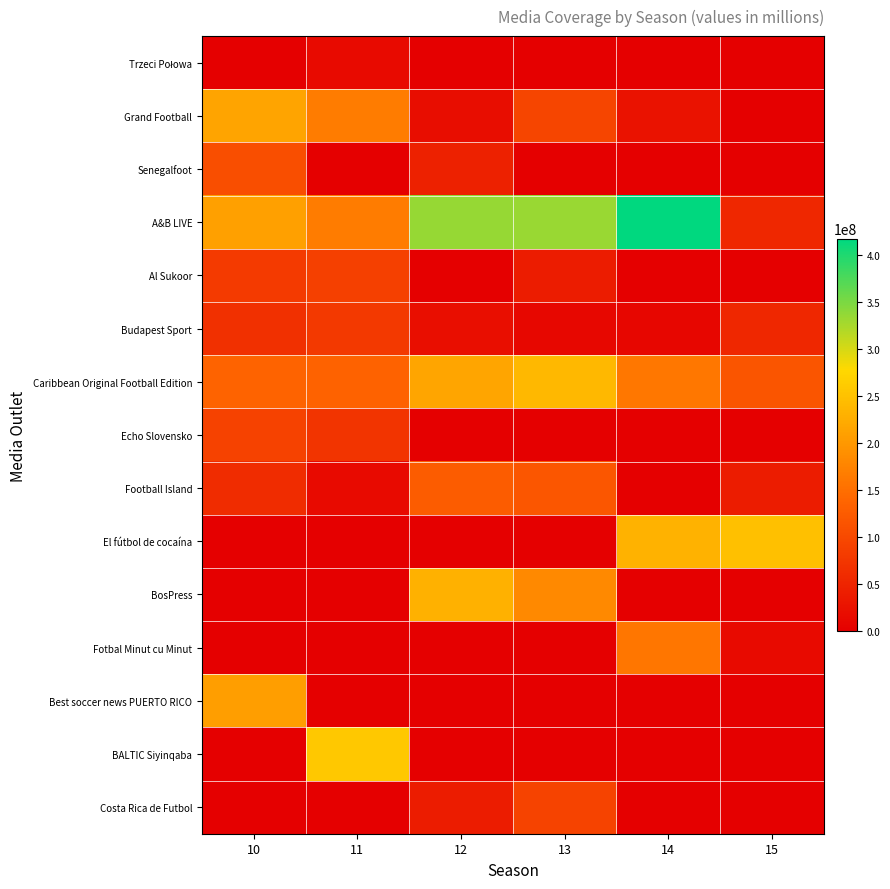

Which series has the widest spread of values?

A&B LIVE